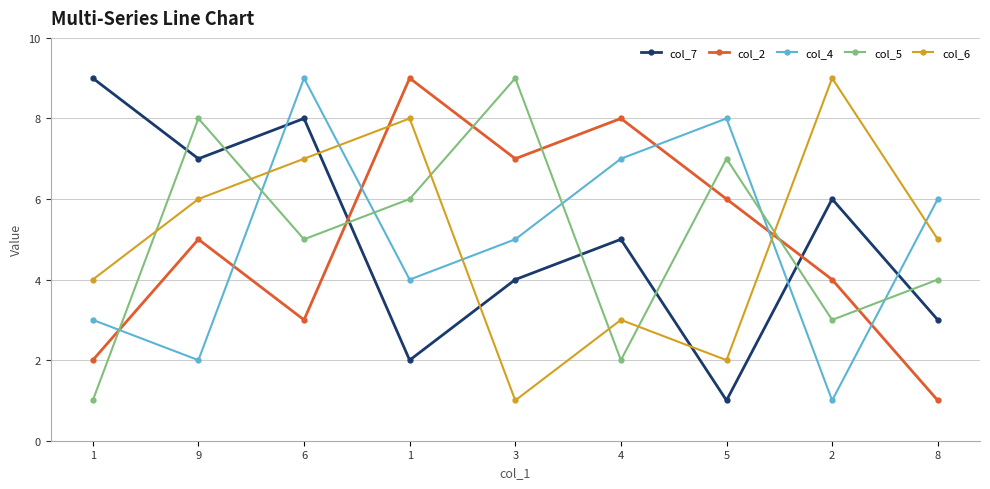

Where does the col_4 series first go above 5?

6